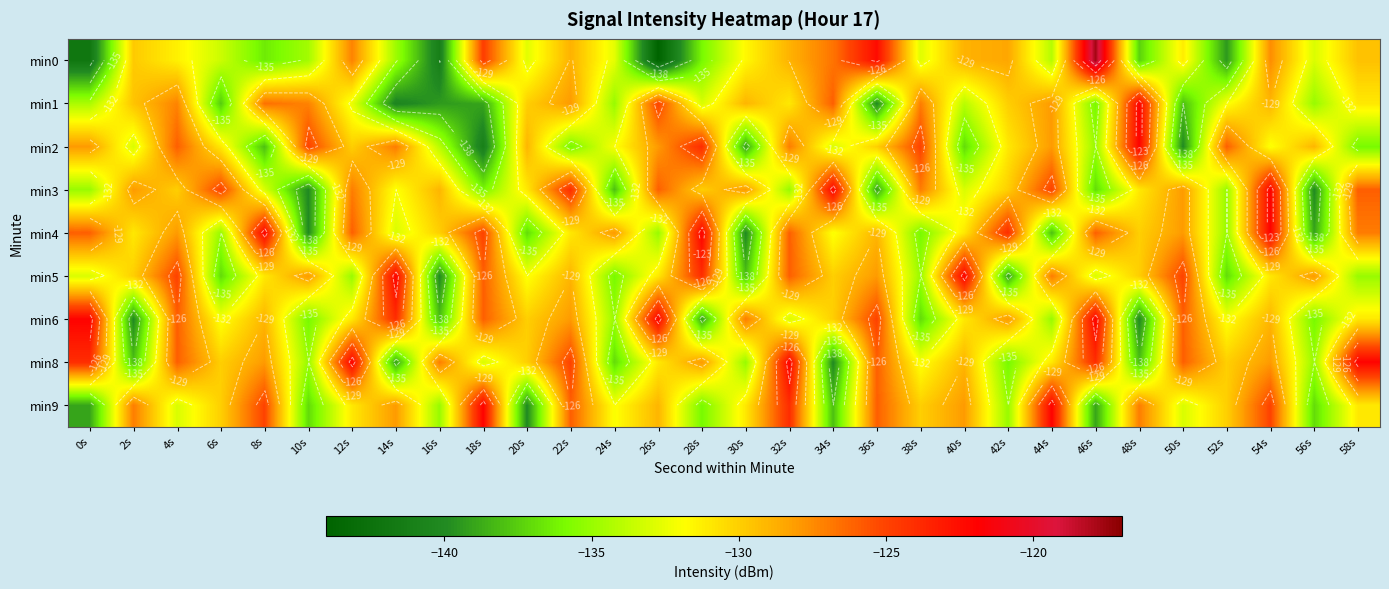

Between 6s and 58s, which series saw the biggest shift?

min4